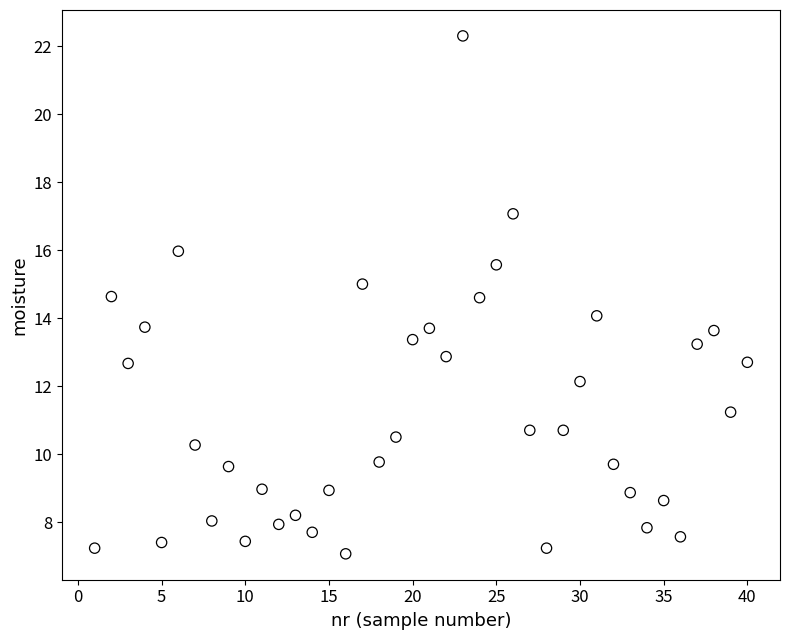

What is the range of X values (max minus min)?

39.0